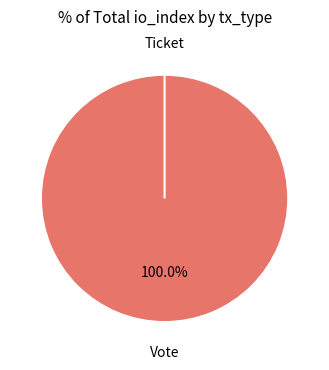

Count the number of slices in the pie.

2